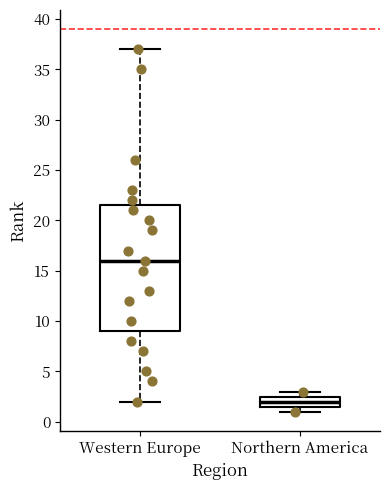

Reading left to right, transcribe this box plot: for each box, give where its median line is, the range the box spans, and where its two whiskers end, as read against the y-axis. The values are not printed on the chart, so give them approximately, as read against the axis.

Western Europe: median 16.0, box 9.0 to 21.5, whiskers 2.0 to 37.0
Northern America: median 2.0, box 1.5 to 2.5, whiskers 1.0 to 3.0